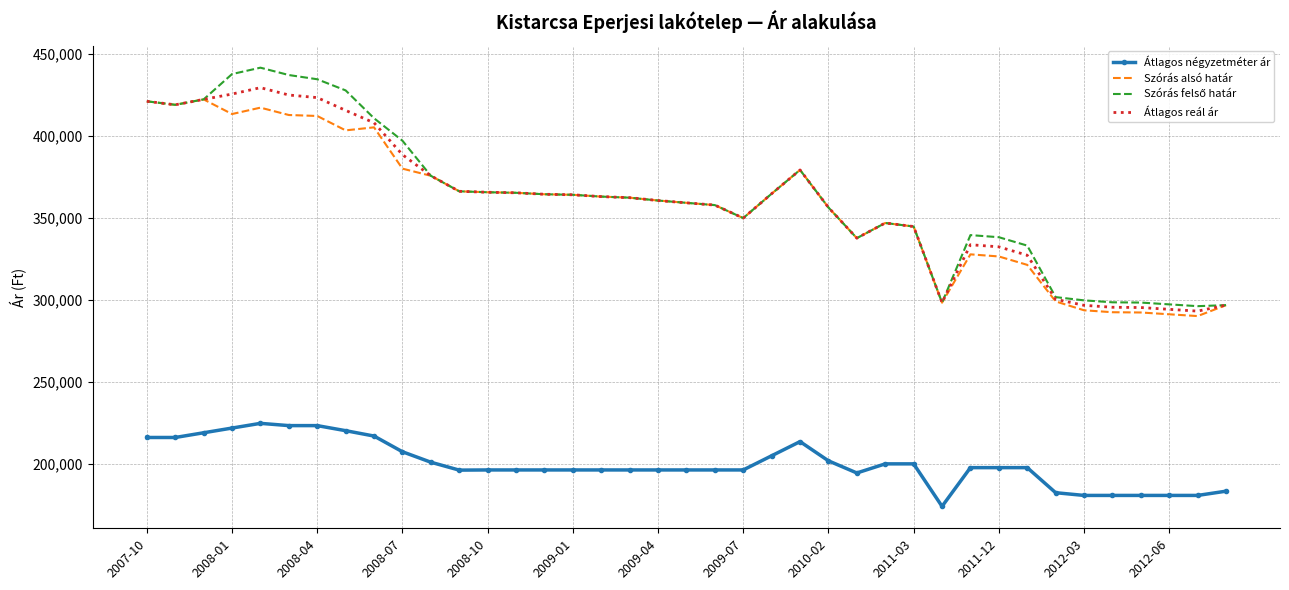

What is the highest value of the Átlagos reál ár series?

429493